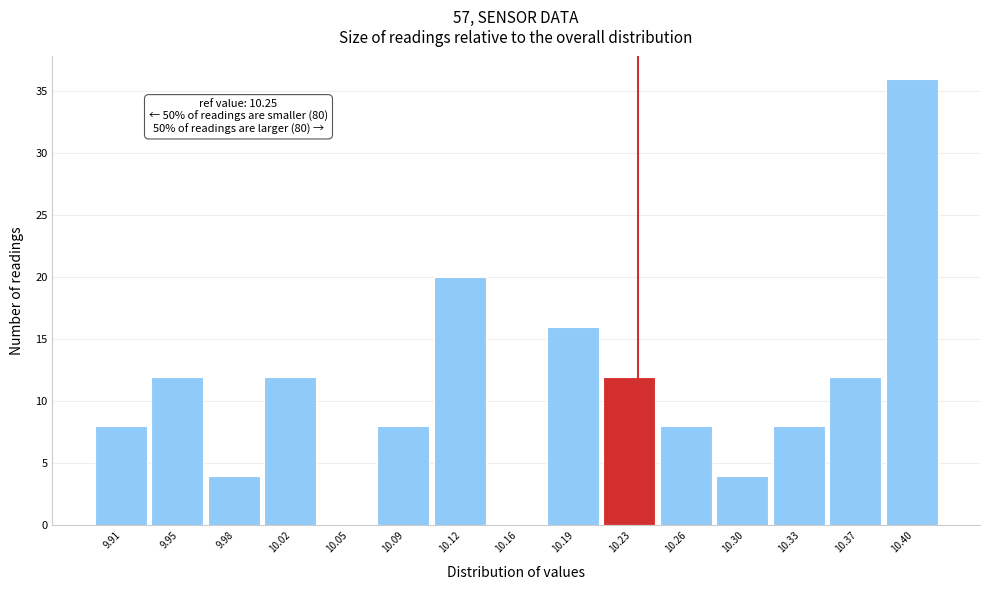

Reading left to right, list all the values displayed in this chart.

9.91=8	9.95=12	9.98=4	10.02=12	10.05=0	10.09=8	10.12=20	10.16=0	10.19=16	10.23=12	10.26=8	10.30=4	10.33=8	10.37=12	10.40=36